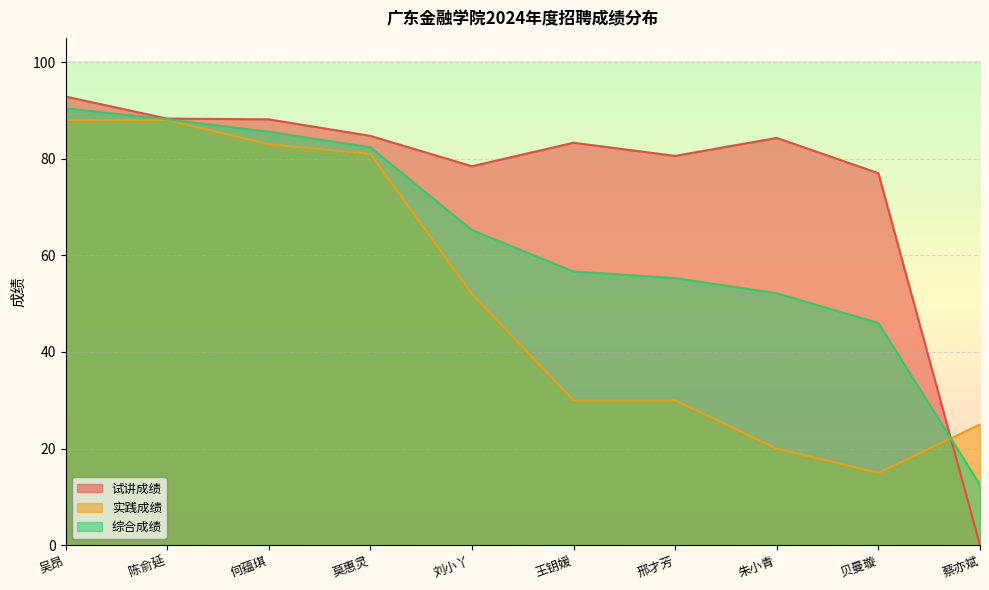

Which series changed the most between 莫惠灵 and 蔡亦斌?

试讲成绩